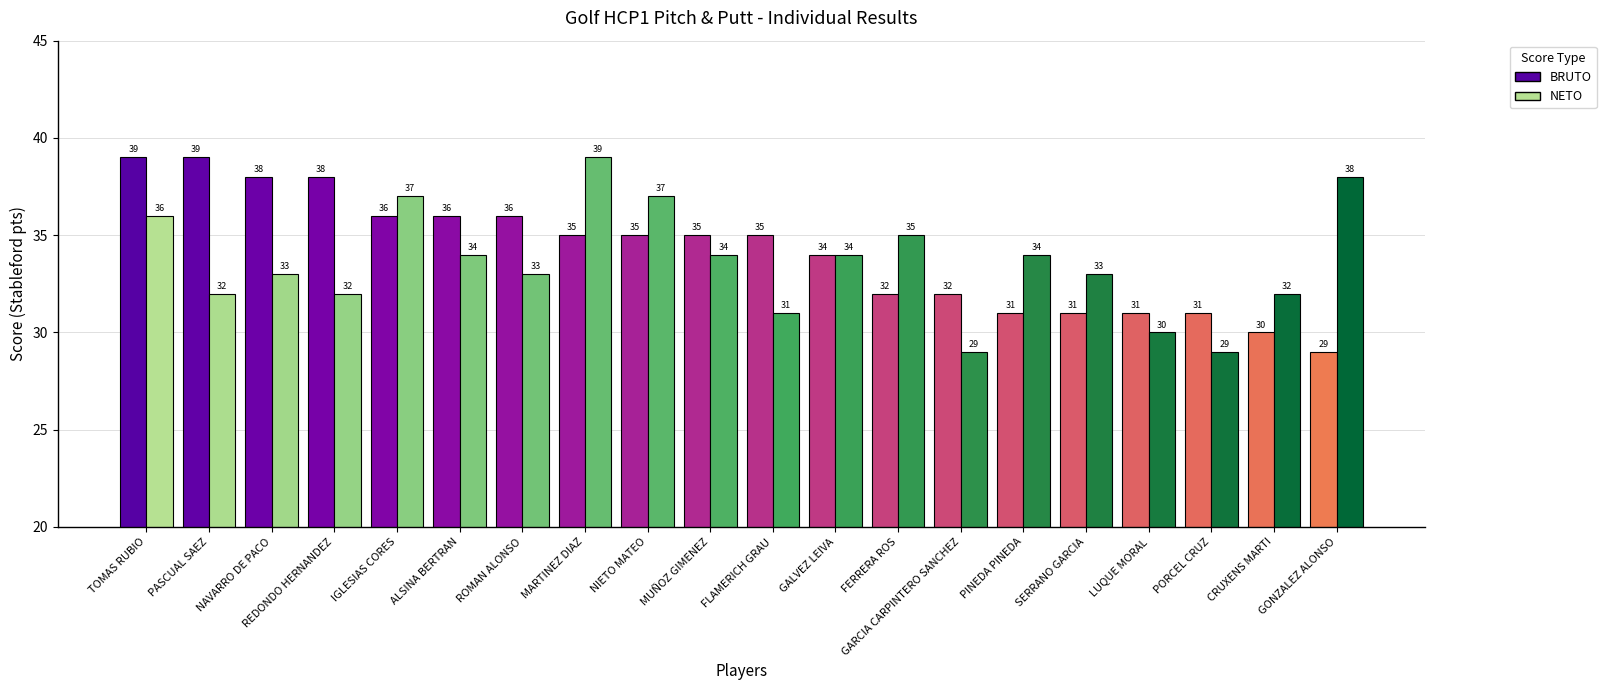

What is the label of the 12th bar from the left?

GALVEZ LEIVA, JOSE RAMON